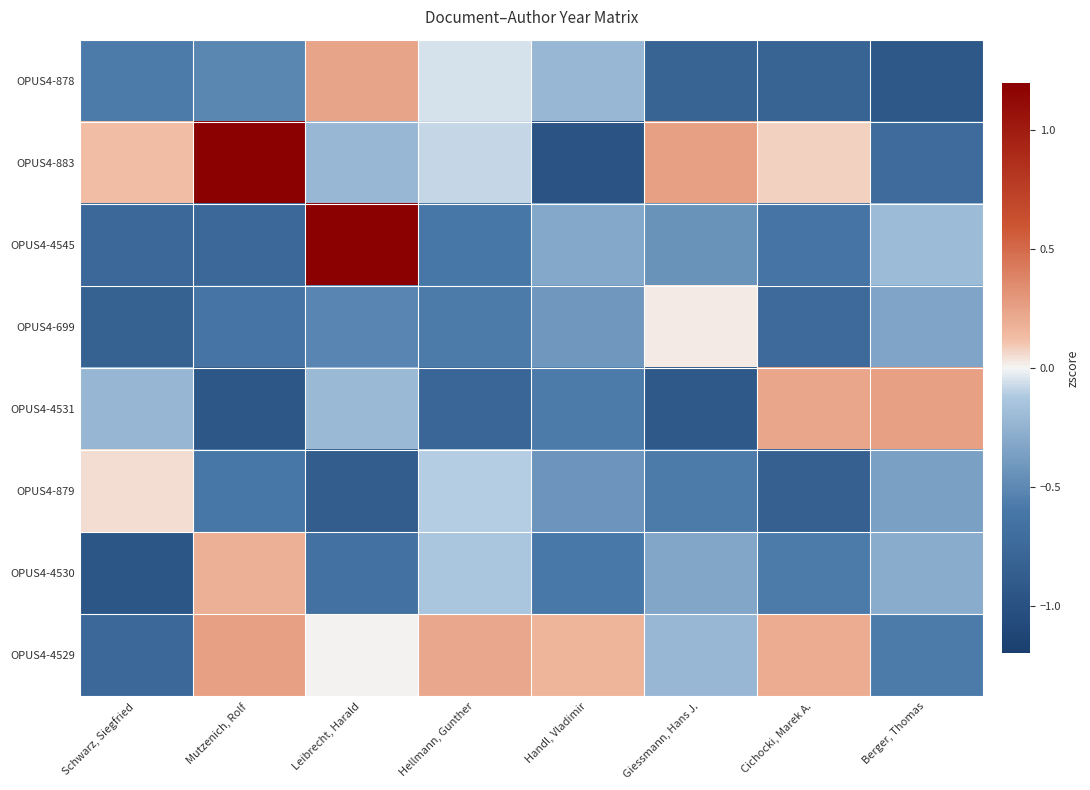

Reading left to right, what are all the values shown in this chart?

OPUS4-878: Schwarz, Siegfried=-0.6	Mutzenich, Rolf=-0.5	Leibrecht, Harald=0.2	Hellmann, Gunther=-0.0	Handl, Vladimir=-0.2	Giessmann, Hans J.=-0.8	Cichocki, Marek A.=-0.8	Berger, Thomas=-0.9
OPUS4-883: Schwarz, Siegfried=0.1	Mutzenich, Rolf=1.7	Leibrecht, Harald=-0.2	Hellmann, Gunther=-0.1	Handl, Vladimir=-1.0	Giessmann, Hans J.=0.3	Cichocki, Marek A.=0.1	Berger, Thomas=-0.7
OPUS4-4545: Schwarz, Siegfried=-0.8	Mutzenich, Rolf=-0.8	Leibrecht, Harald=1.7	Hellmann, Gunther=-0.6	Handl, Vladimir=-0.3	Giessmann, Hans J.=-0.4	Cichocki, Marek A.=-0.6	Berger, Thomas=-0.2
OPUS4-699: Schwarz, Siegfried=-0.8	Mutzenich, Rolf=-0.6	Leibrecht, Harald=-0.5	Hellmann, Gunther=-0.6	Handl, Vladimir=-0.4	Giessmann, Hans J.=0.0	Cichocki, Marek A.=-0.7	Berger, Thomas=-0.3
OPUS4-4531: Schwarz, Siegfried=-0.2	Mutzenich, Rolf=-0.9	Leibrecht, Harald=-0.2	Hellmann, Gunther=-0.8	Handl, Vladimir=-0.6	Giessmann, Hans J.=-0.9	Cichocki, Marek A.=0.2	Berger, Thomas=0.3
OPUS4-879: Schwarz, Siegfried=0.1	Mutzenich, Rolf=-0.6	Leibrecht, Harald=-0.9	Hellmann, Gunther=-0.1	Handl, Vladimir=-0.4	Giessmann, Hans J.=-0.6	Cichocki, Marek A.=-0.8	Berger, Thomas=-0.4
OPUS4-4530: Schwarz, Siegfried=-1.0	Mutzenich, Rolf=0.2	Leibrecht, Harald=-0.7	Hellmann, Gunther=-0.1	Handl, Vladimir=-0.6	Giessmann, Hans J.=-0.3	Cichocki, Marek A.=-0.6	Berger, Thomas=-0.3
OPUS4-4529: Schwarz, Siegfried=-0.8	Mutzenich, Rolf=0.3	Leibrecht, Harald=0.0	Hellmann, Gunther=0.2	Handl, Vladimir=0.2	Giessmann, Hans J.=-0.2	Cichocki, Marek A.=0.2	Berger, Thomas=-0.6